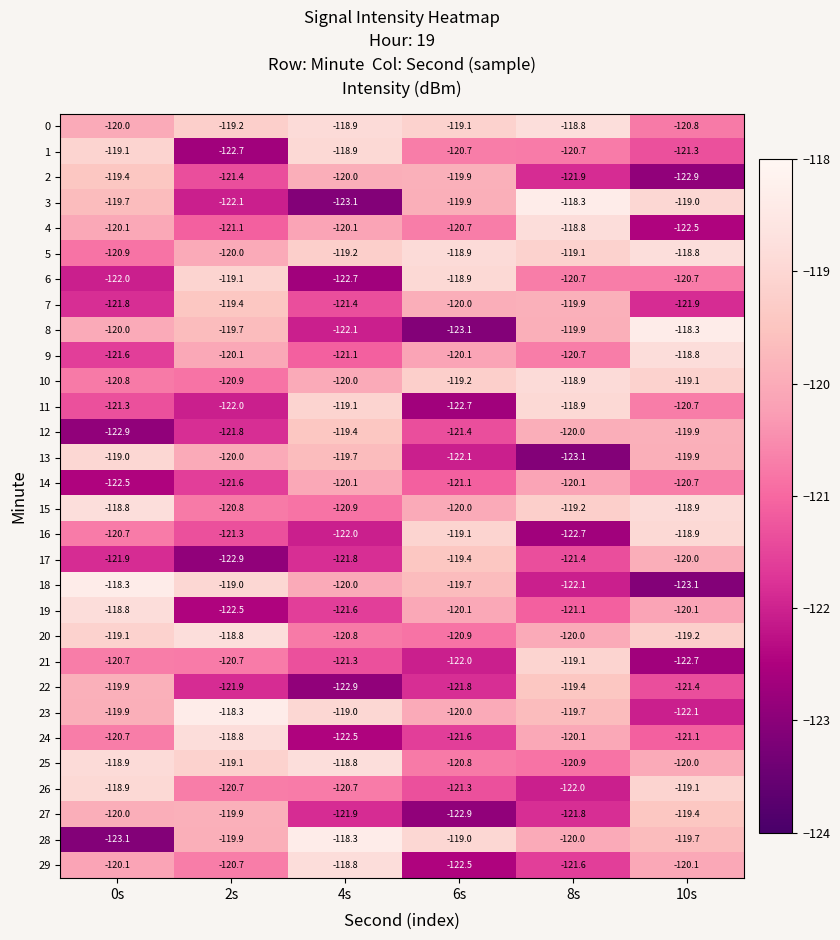

Read the 16 value at 10s.

-118.9